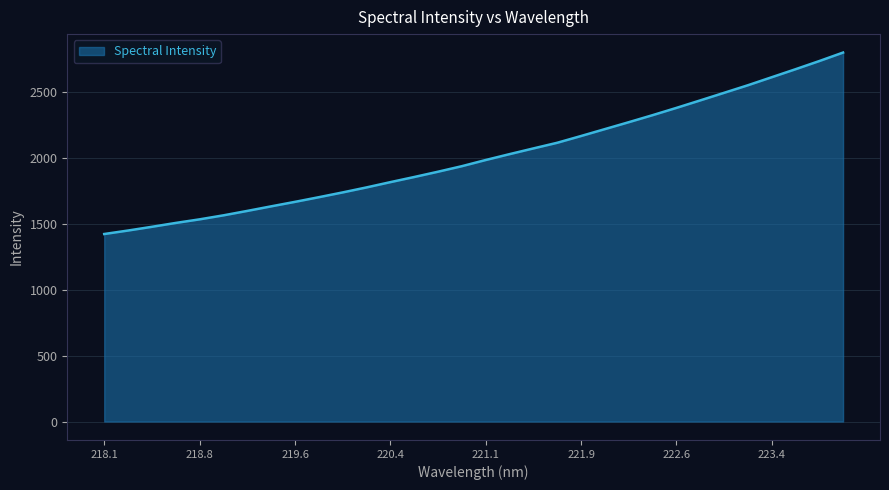

What is the maximum value shown in the chart?

2799.1